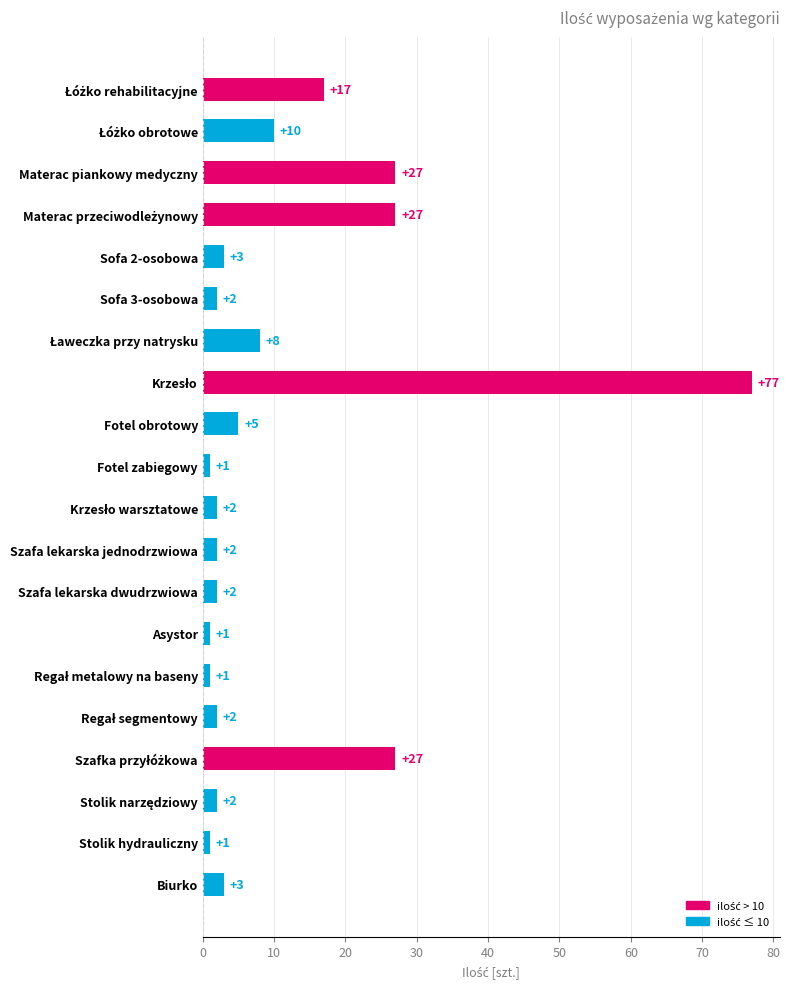

Reading bottom to top, list all the values displayed in this chart.

3	1	2	27	2	1	1	2	2	2	1	5	77	8	2	3	27	27	10	17